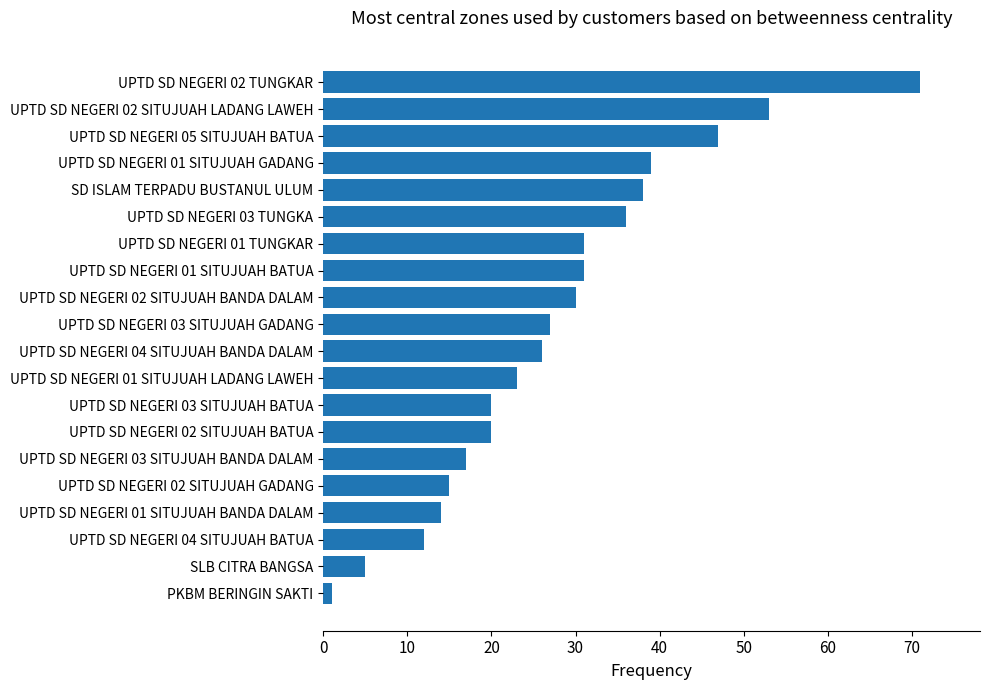

Read the value at UPTD SD NEGERI 02 SITUJUAH GADANG.

15